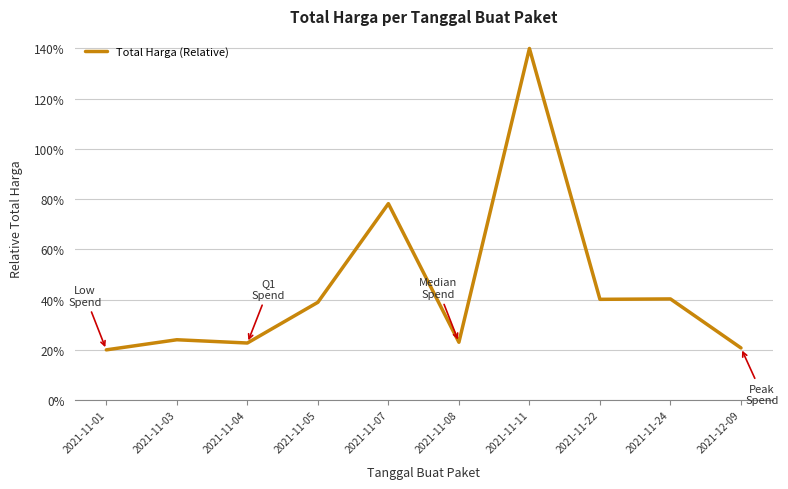

What is the ratio of the value at 2021-11-04 to the value at 2021-11-01?

1.1